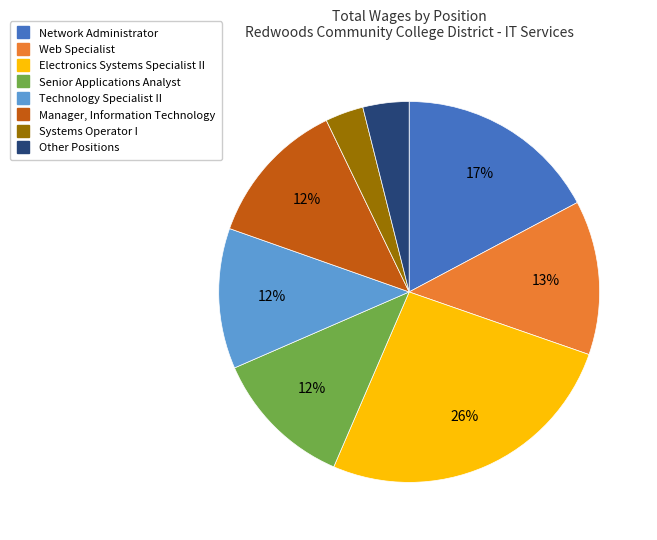

Is it true that Technology Specialist II is 12% of the pie?

True